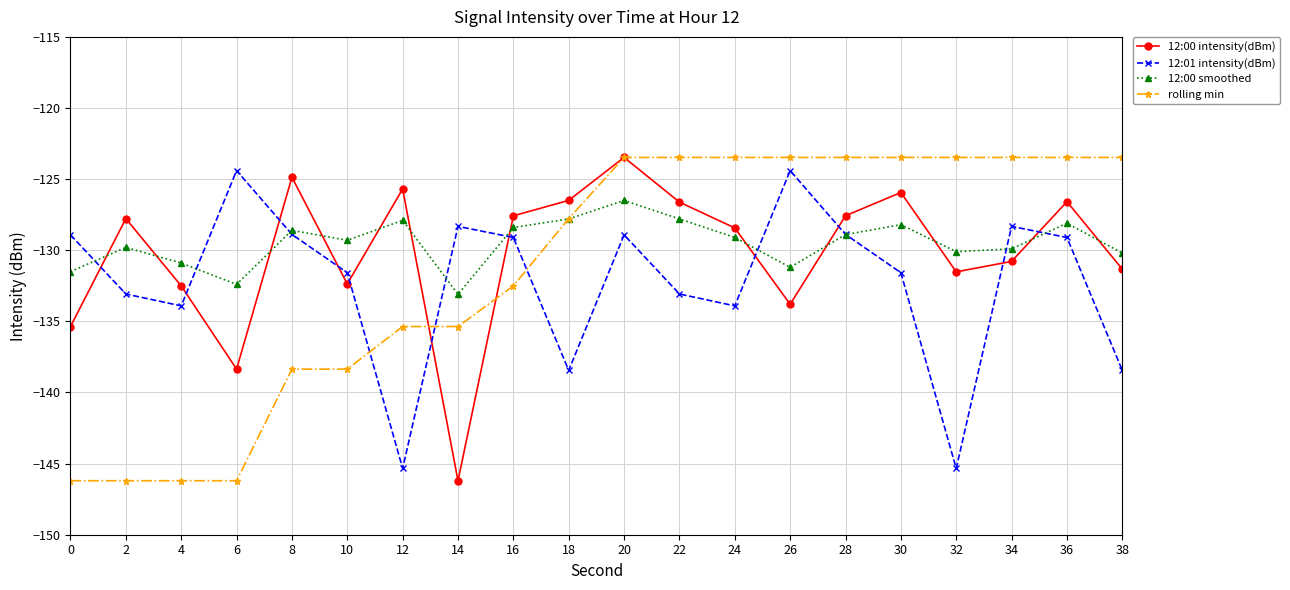

Between which two adjacent categories do rolling min and 12:01 intensity(dBm) first intersect?

10 and 12